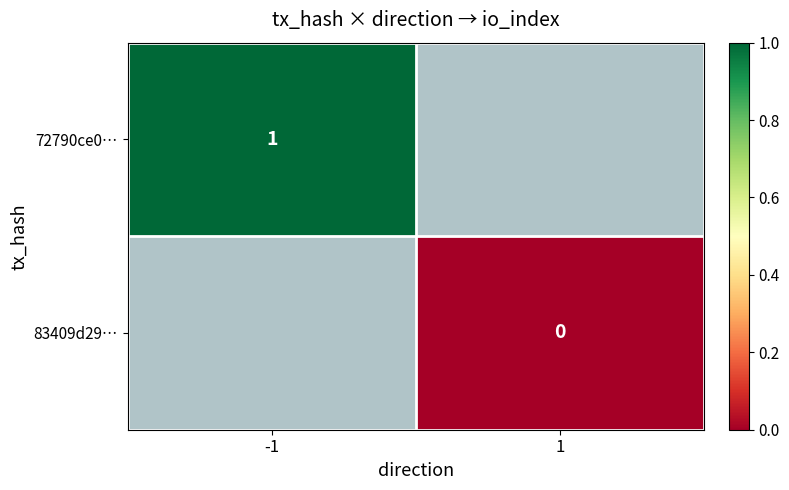

True or false: 72790ce0… has a value of 0.2 at -1.

False